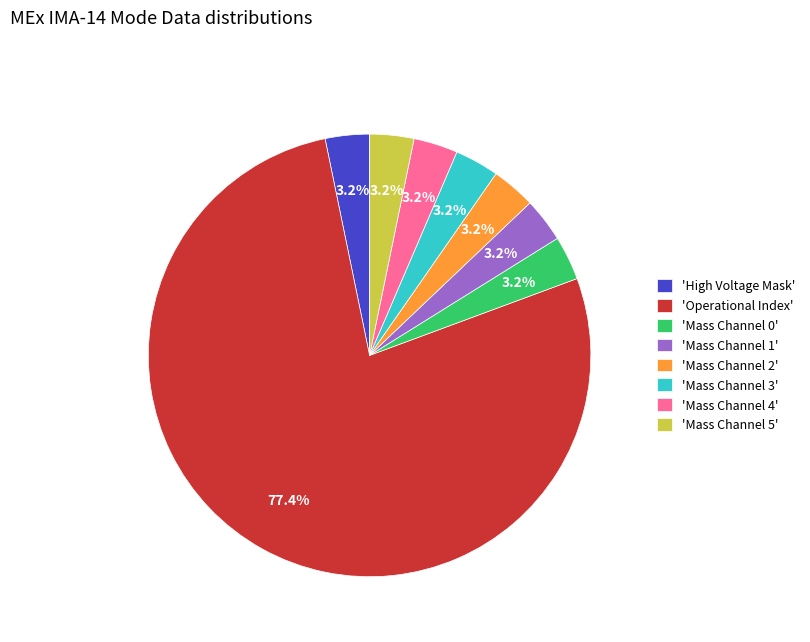

Approximately how many times larger is the value at 'Mass Channel 0' compared to 'Mass Channel 4'?

1.0